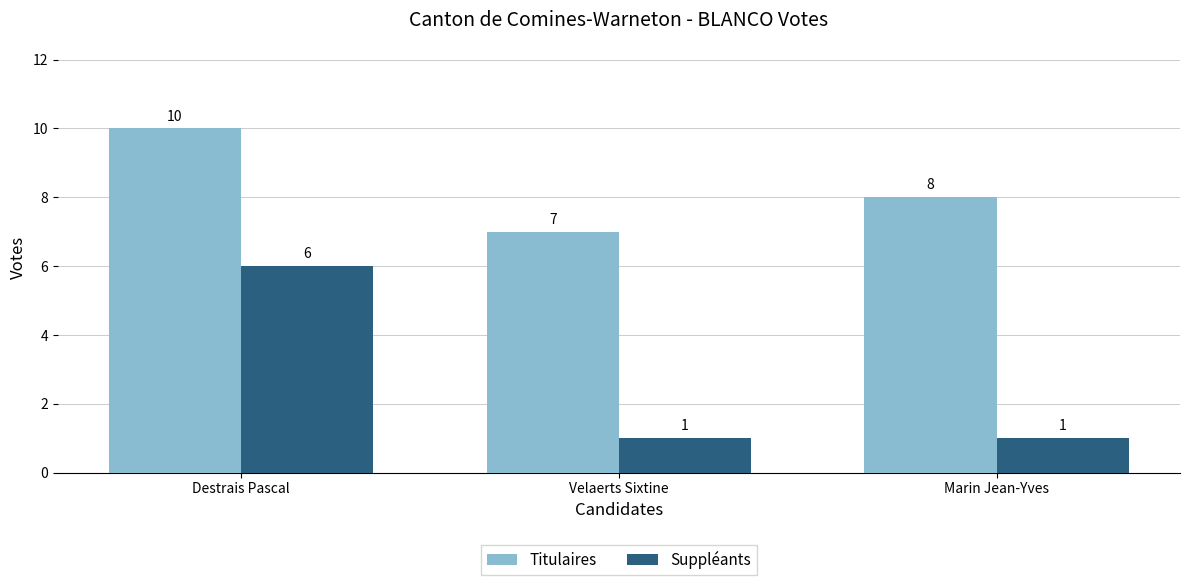

List the labels in order of Titulaires value, smallest first.

Velaerts Sixtine, Marin Jean-Yves, Destrais Pascal